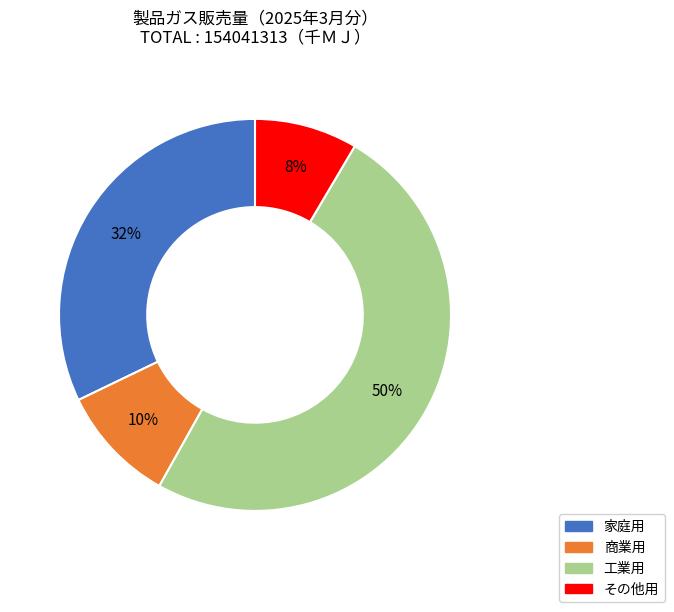

Rank the categories by value from lowest to highest.

その他用, 商業用, 家庭用, 工業用